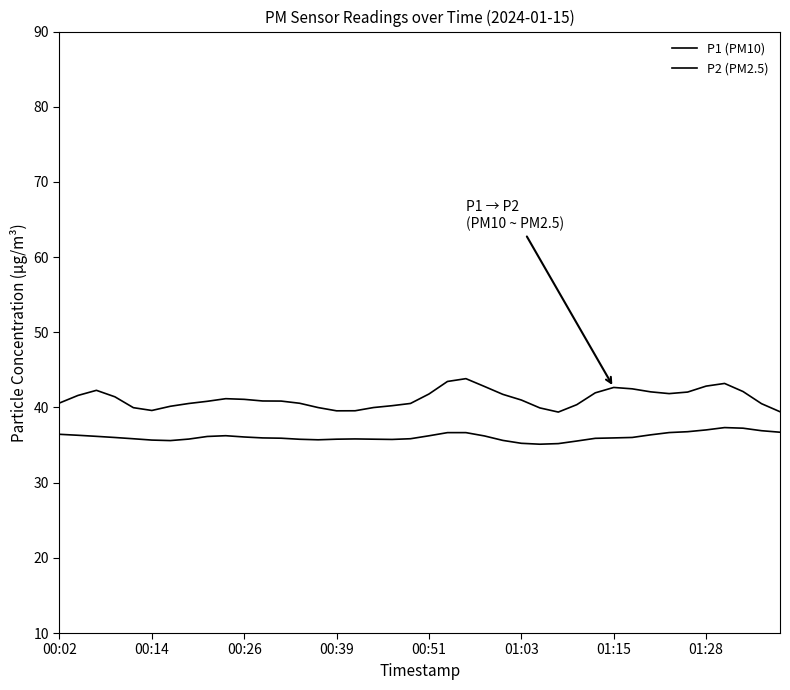

Reading left to right, list all the values displayed in this chart.

P1 (PM10): 40.6	41.6	42.3	41.4	40.0	39.6	40.2	40.5	40.8	41.2	41.1	40.9	40.9	40.6	40.0	39.6	39.6	40.0	40.2	40.5	41.8	43.5	43.8	42.8	41.7	41.0	39.9	39.4	40.4	41.9	42.7	42.5	42.1	41.8	42.1	42.8	43.2	42.1	40.5	39.4
P2 (PM2.5): 36.4	36.3	36.2	36.0	35.8	35.7	35.6	35.8	36.1	36.2	36.1	36.0	35.9	35.8	35.7	35.8	35.8	35.8	35.7	35.8	36.2	36.7	36.7	36.2	35.6	35.2	35.1	35.2	35.5	35.9	36.0	36.0	36.4	36.7	36.8	37.0	37.3	37.2	36.9	36.7